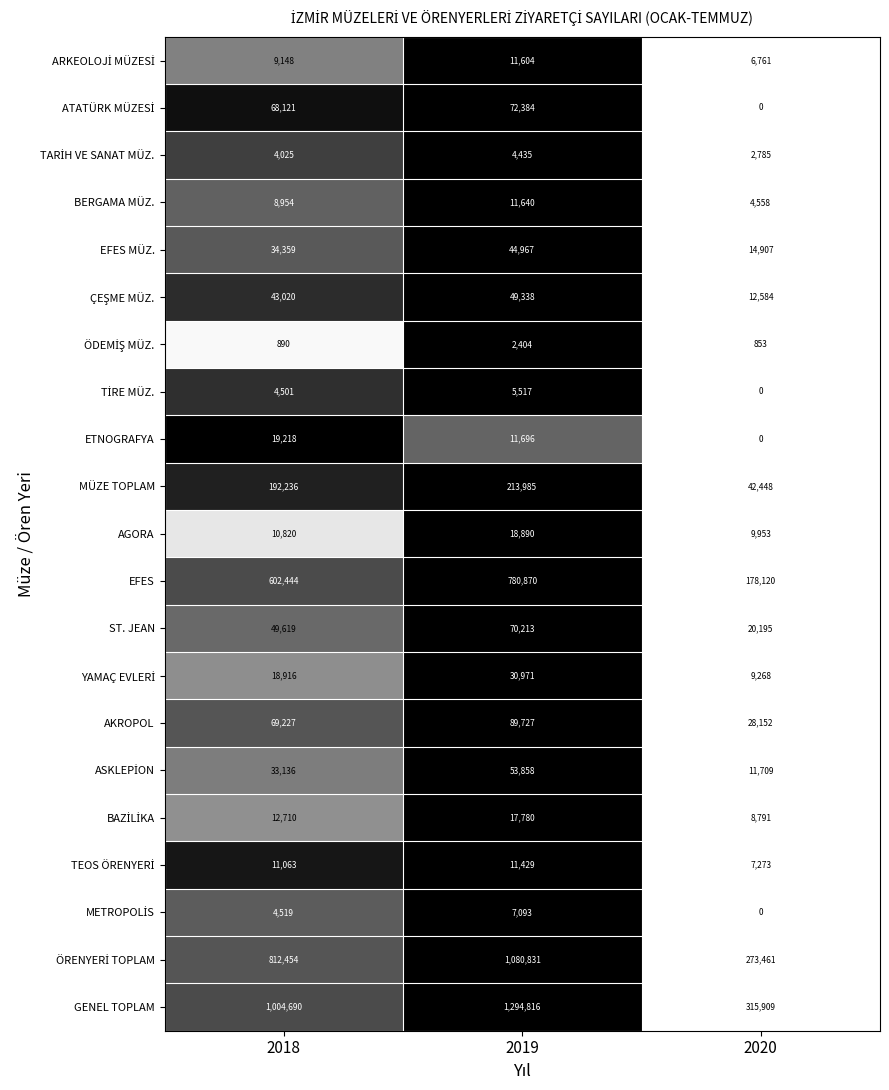

At which label does EFES MÜZ. reach its peak?

2019